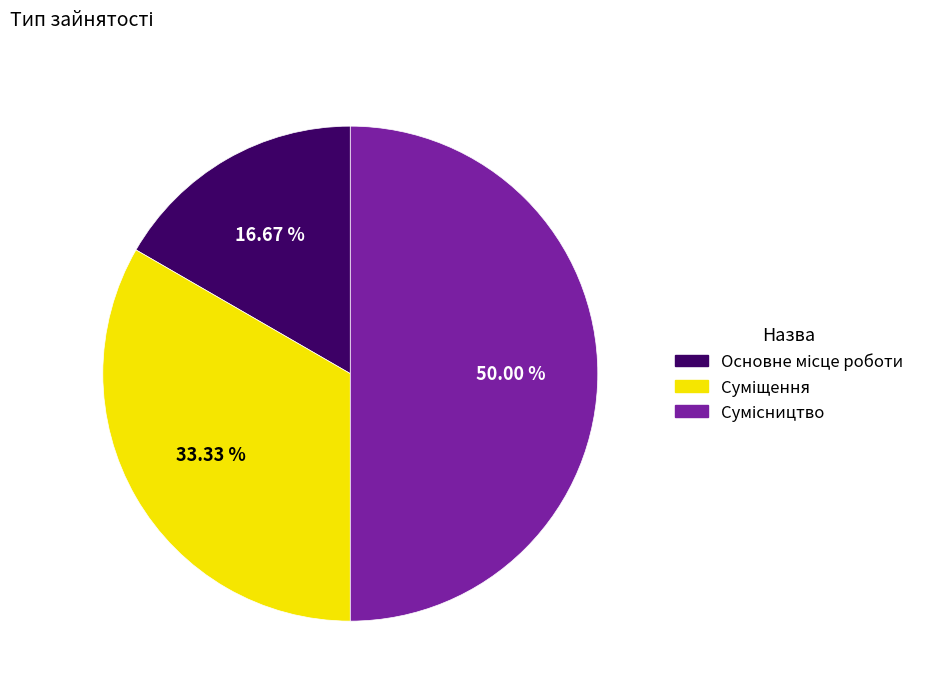

How many segments does this pie chart have?

3